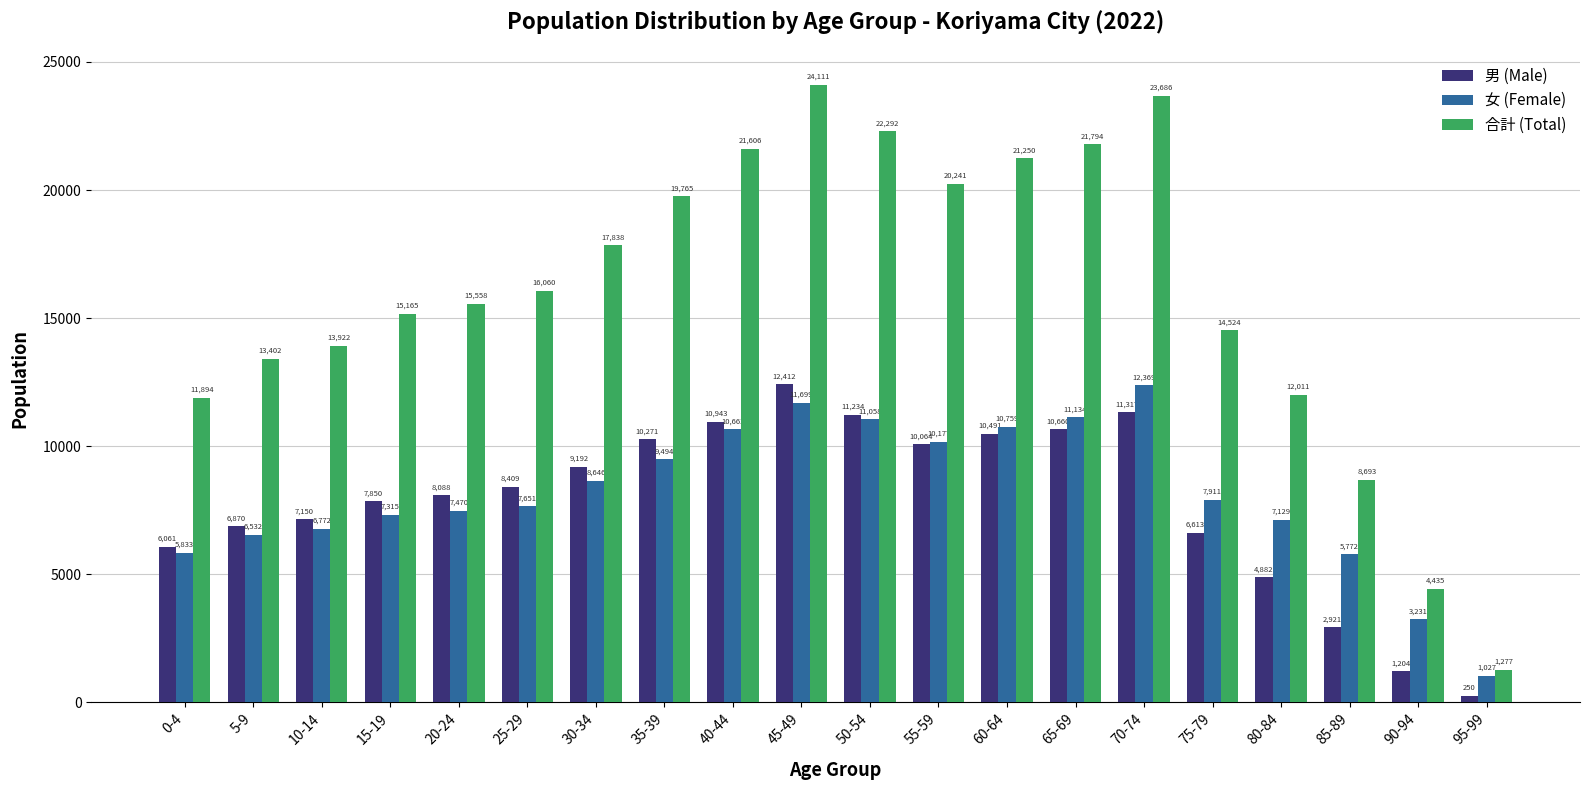

How many bars are there in total?

60